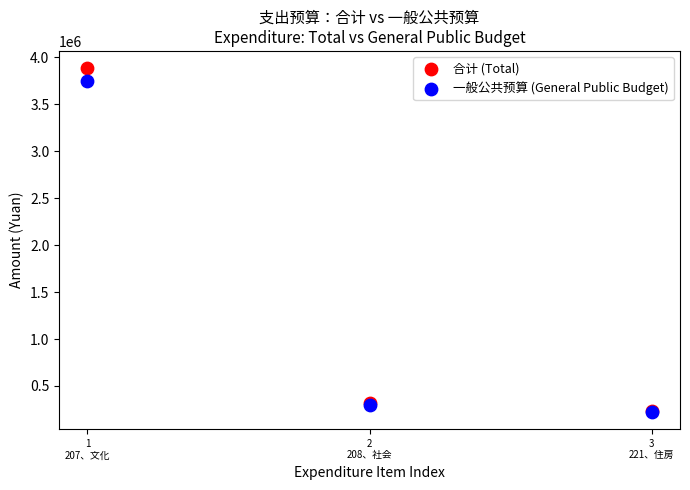

Which series reaches the maximum Y coordinate?

合计 (Total)